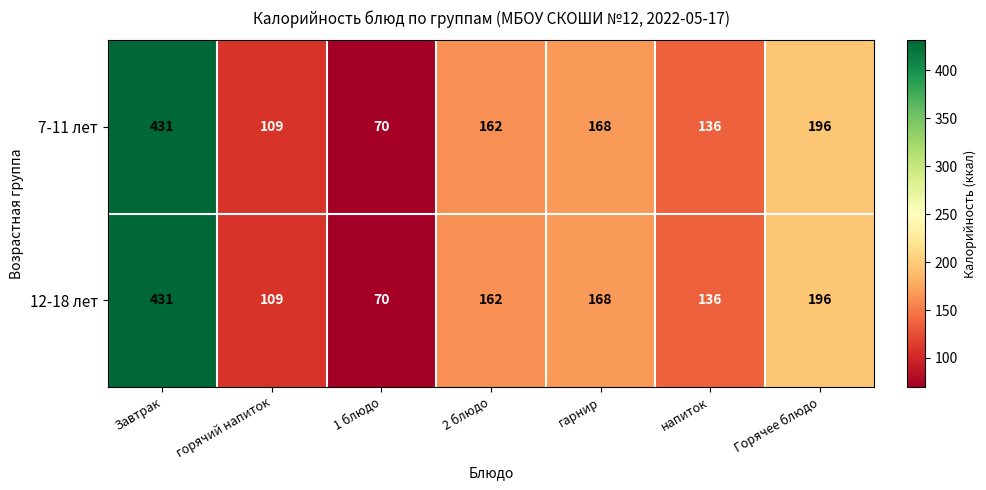

What value does the 7-11 лет series have at горячий напиток, to the nearest 50?

100